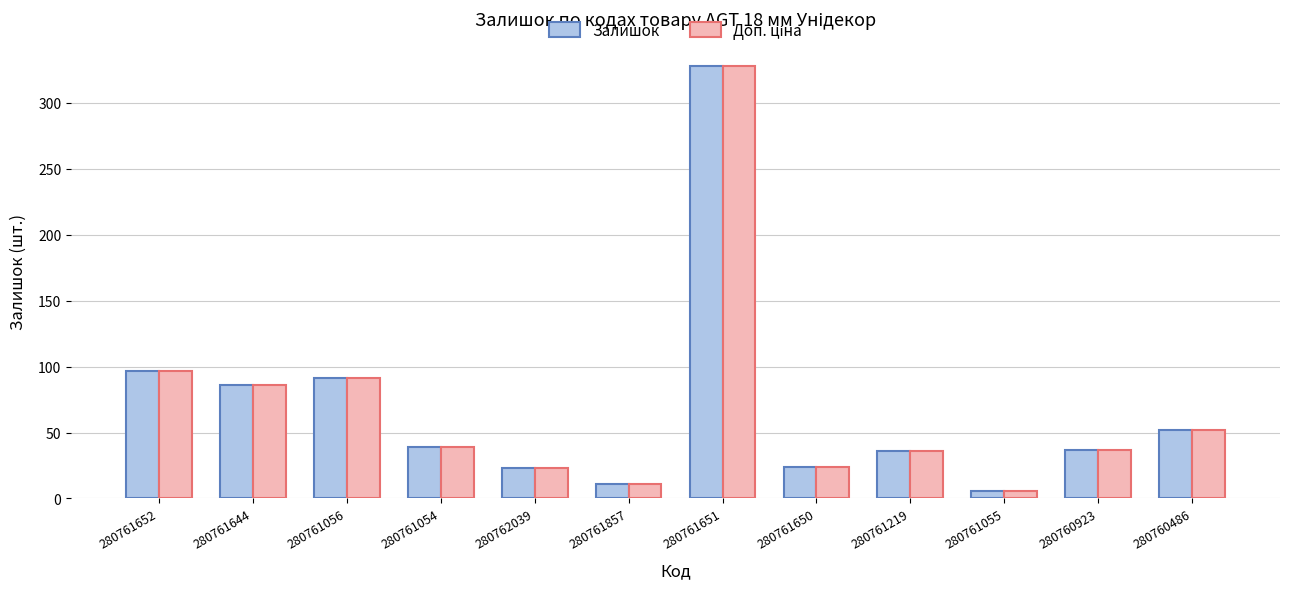

What is the value of the Залишок bar at the 5th from the left?

23